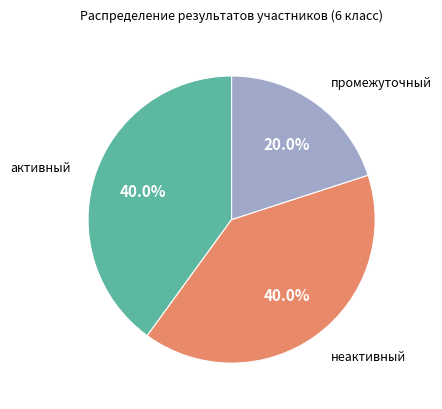

Is there any slice that represents more than half of the pie?

No